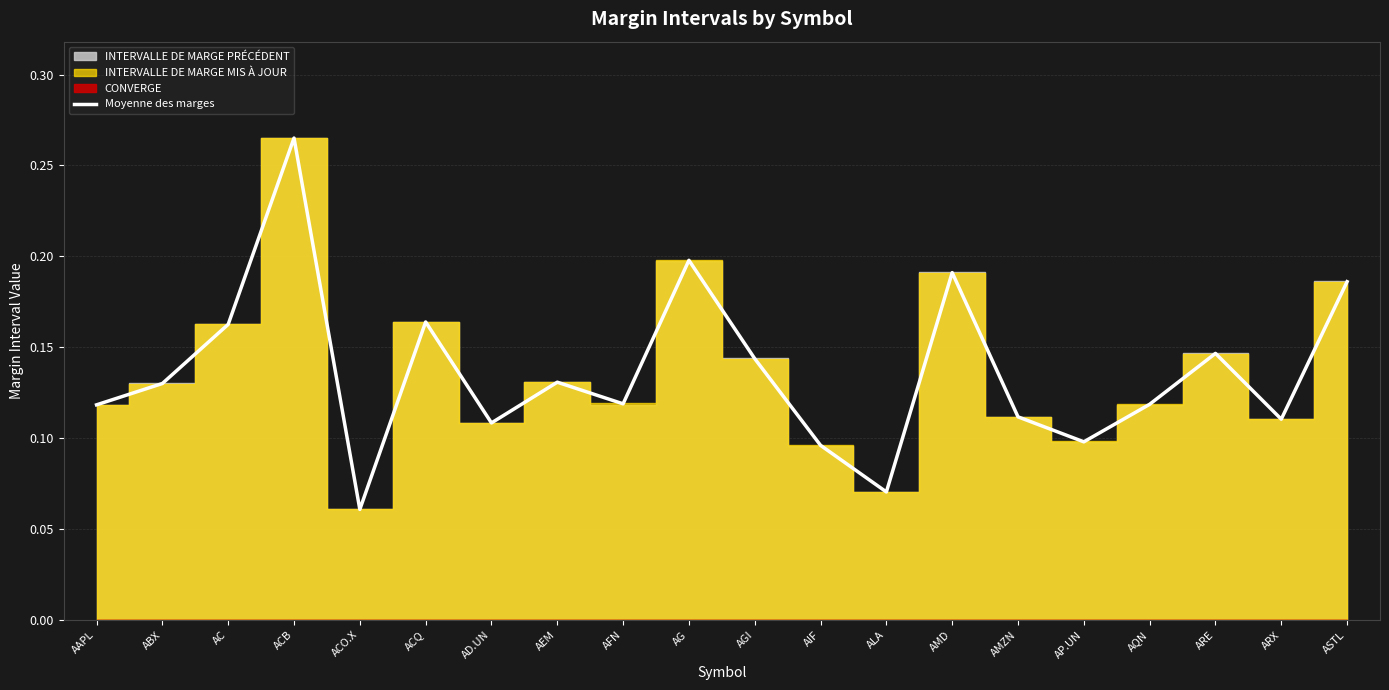

True or false: the data shows 0.1 at AAPL.

True